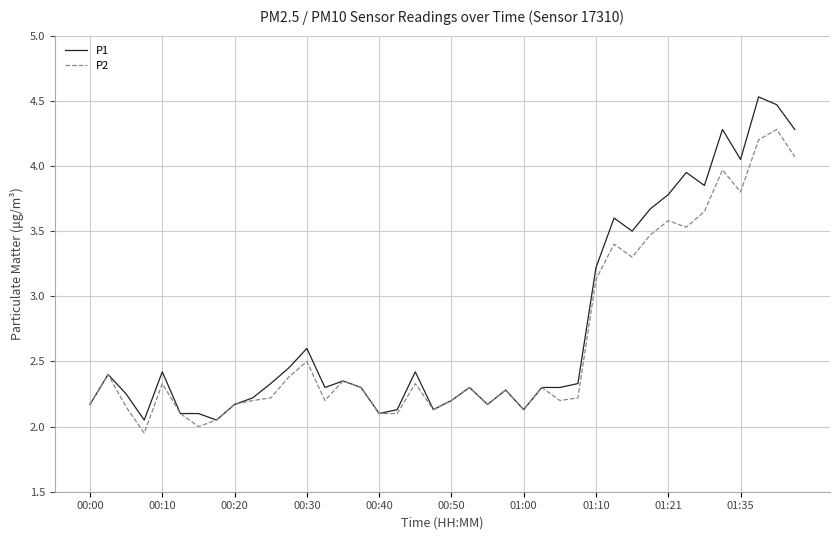

Which series has the widest spread of values?

P1